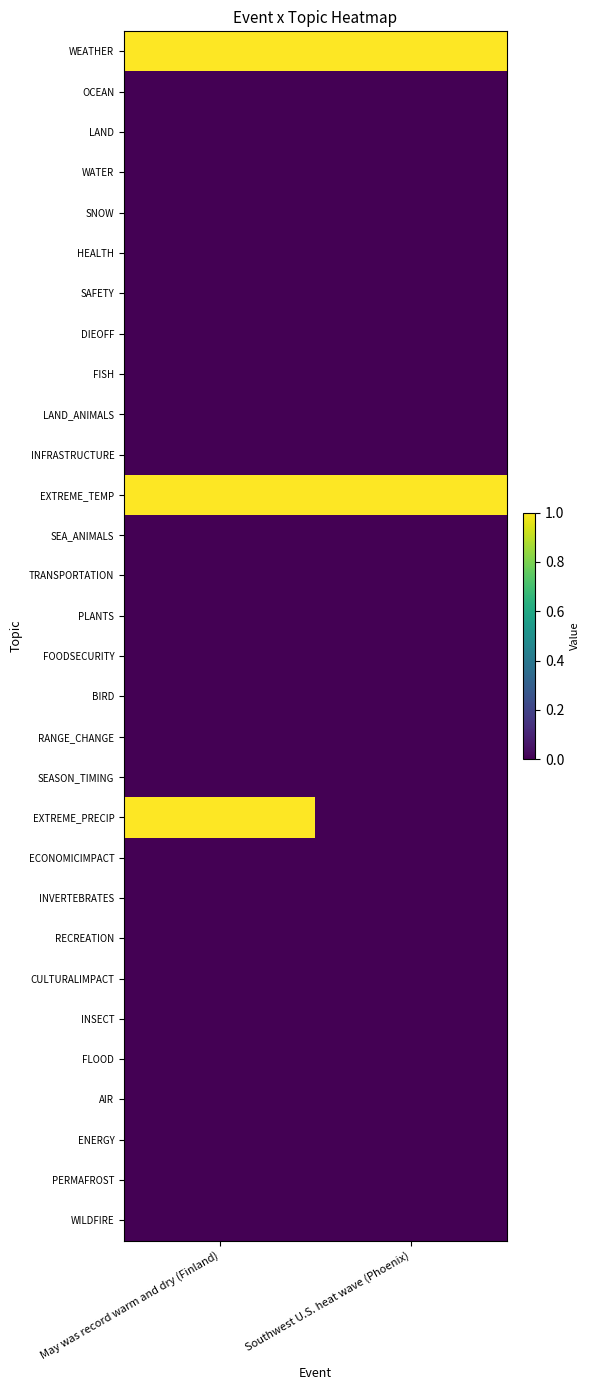

Rank the series at Southwest U.S. heat wave (Phoenix) from highest to lowest value.

WEATHER, EXTREME_TEMP, OCEAN, LAND, WATER, SNOW, HEALTH, SAFETY, DIEOFF, FISH, LAND_ANIMALS, INFRASTRUCTURE, SEA_ANIMALS, TRANSPORTATION, PLANTS, FOODSECURITY, BIRD, RANGE_CHANGE, SEASON_TIMING, EXTREME_PRECIP, ECONOMICIMPACT, INVERTEBRATES, RECREATION, CULTURALIMPACT, INSECT, FLOOD, AIR, ENERGY, PERMAFROST, WILDFIRE